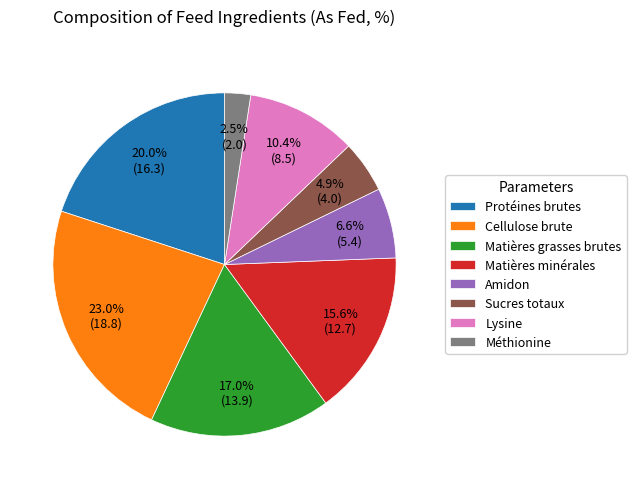

To the nearest percent, what portion does Protéines brutes represent?

20%